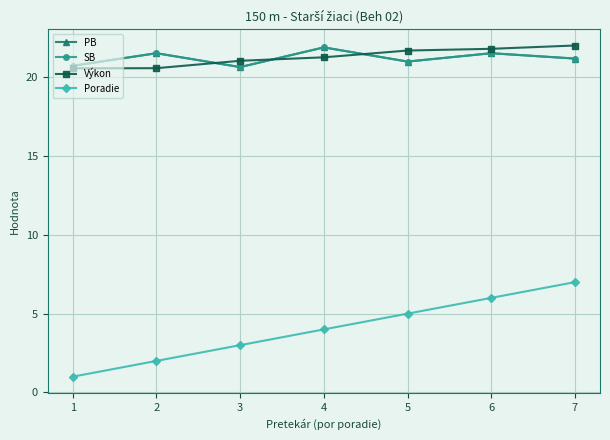

Is this an area chart (filled region under the line)?

No